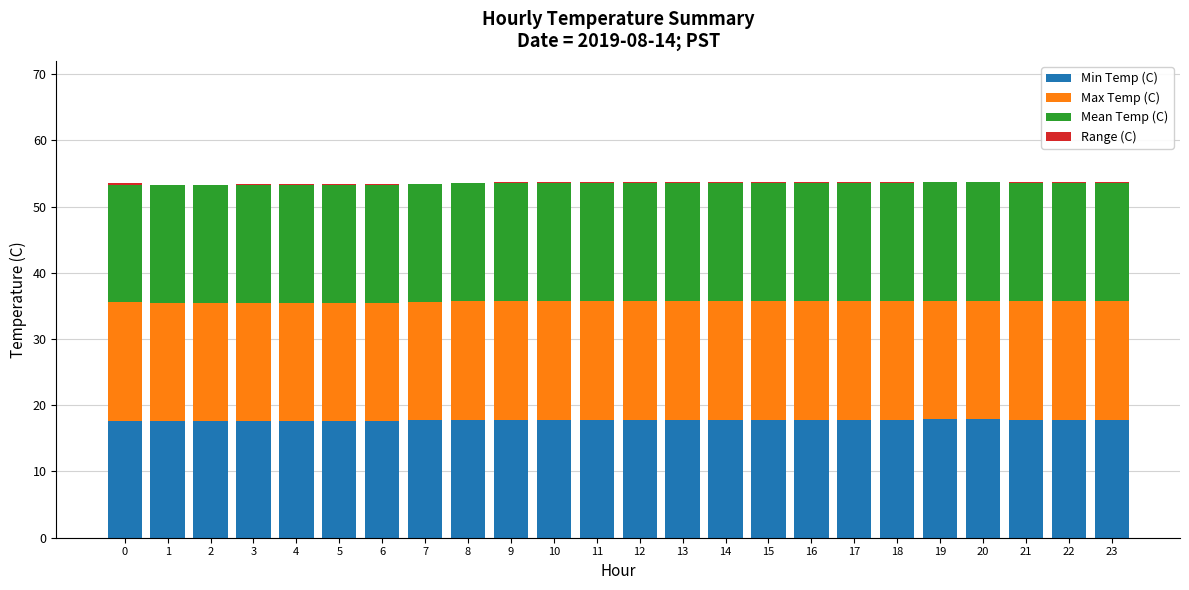

The Min Temp (C) series shows 30.4 at 4. True or false?

False